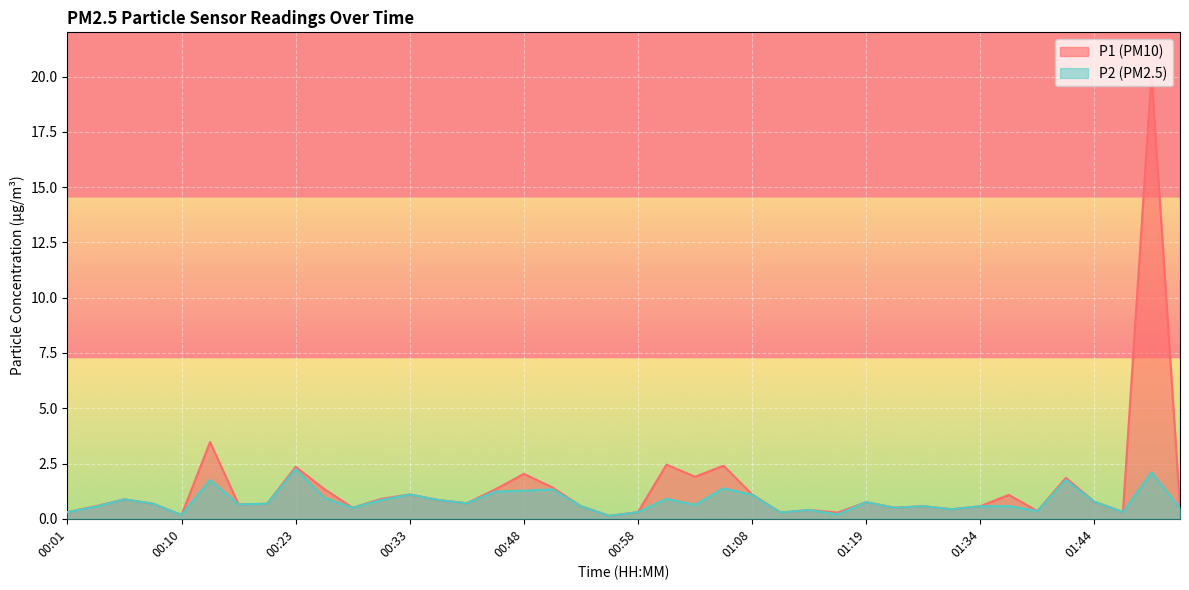

True or false: P1 and P2 cross at least once.

False